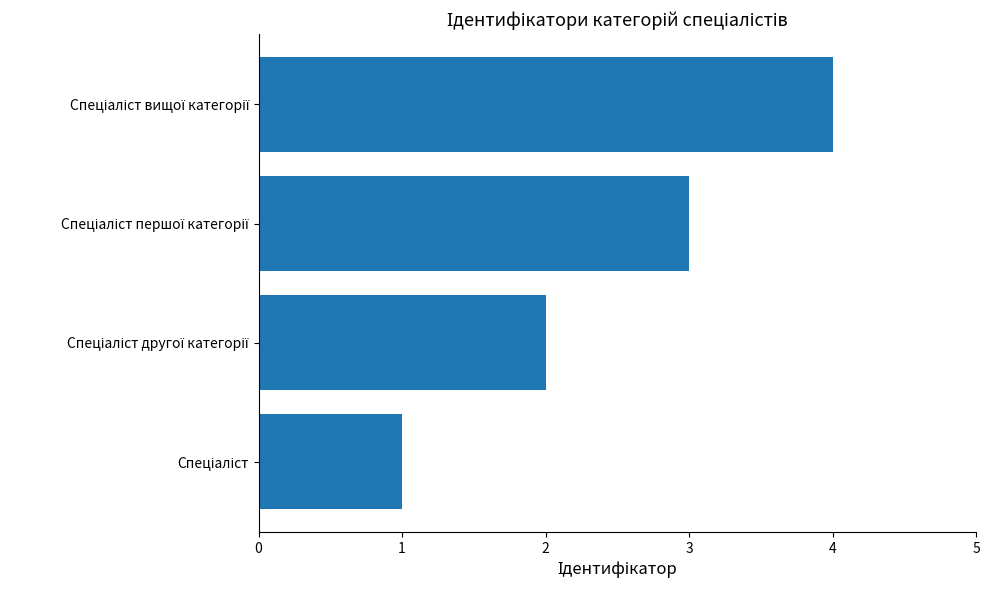

What is the maximum value shown in the chart?

4